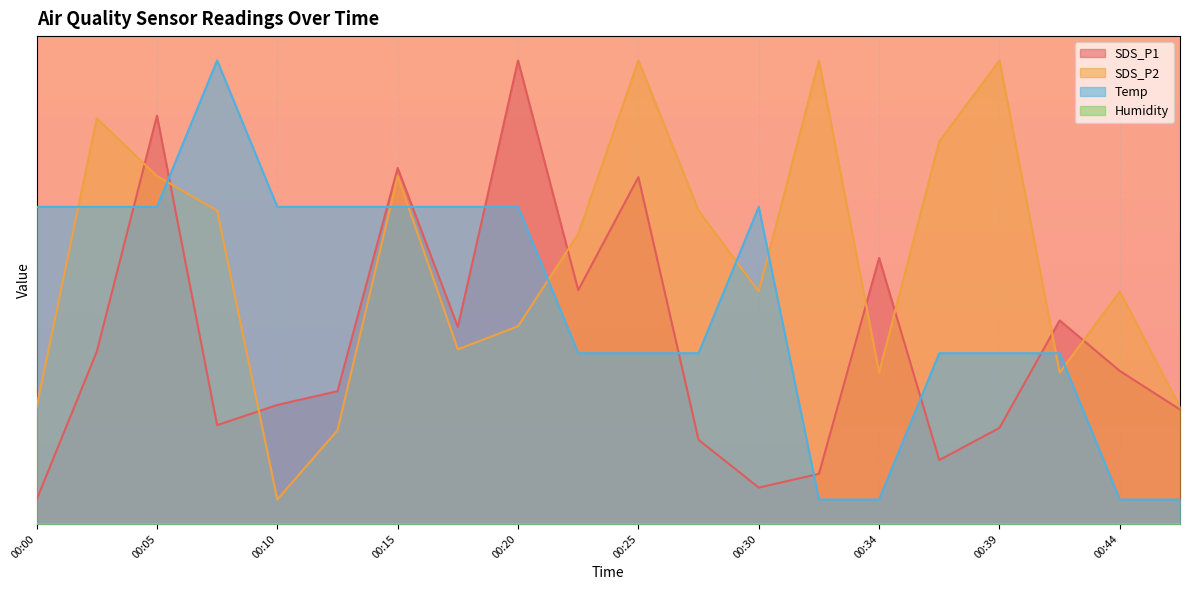

How many data points in SDS_P1 are less than 3?

10